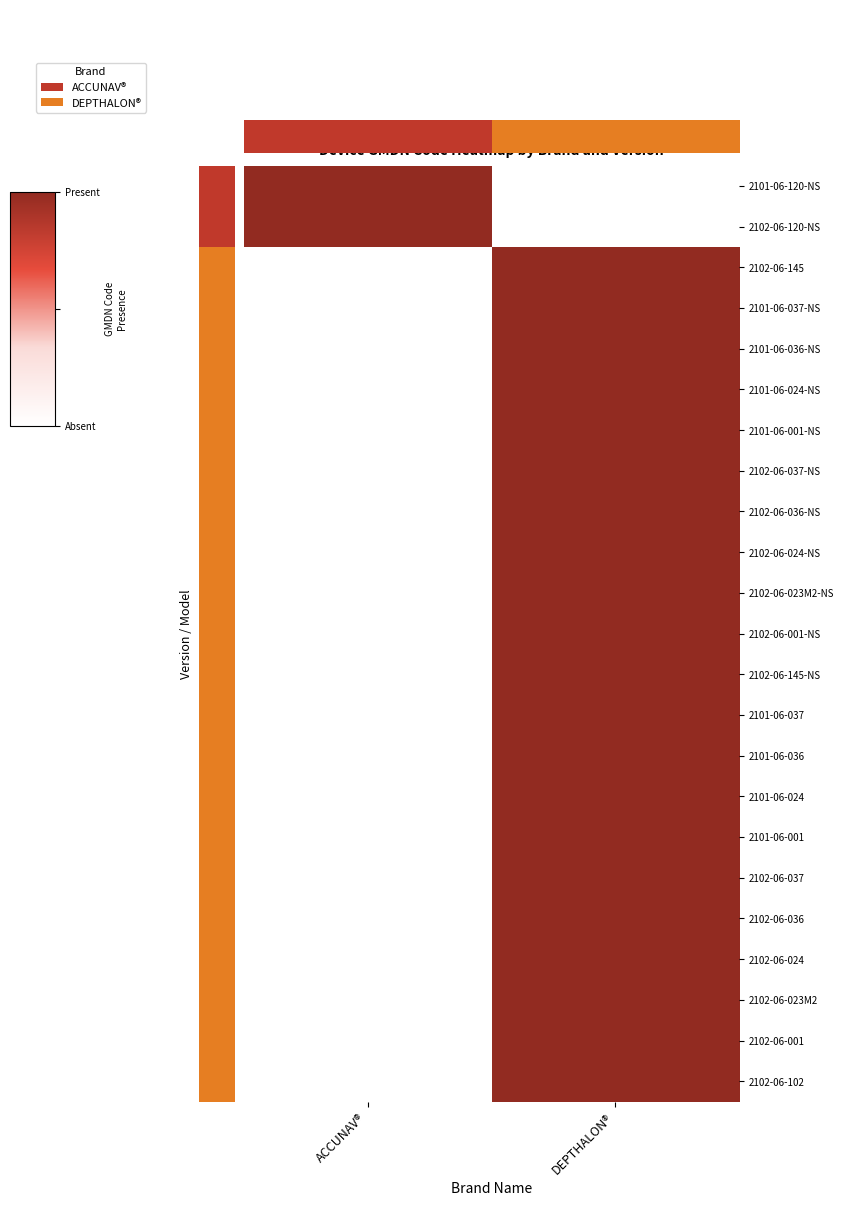

Reading left to right, list all the values displayed in this chart.

2101-06-120-NS: ACCUNAV®=1	DEPTHALON®=0
2102-06-120-NS: ACCUNAV®=1	DEPTHALON®=0
2102-06-145: ACCUNAV®=0	DEPTHALON®=1
2101-06-037-NS: ACCUNAV®=0	DEPTHALON®=1
2101-06-036-NS: ACCUNAV®=0	DEPTHALON®=1
2101-06-024-NS: ACCUNAV®=0	DEPTHALON®=1
2101-06-001-NS: ACCUNAV®=0	DEPTHALON®=1
2102-06-037-NS: ACCUNAV®=0	DEPTHALON®=1
2102-06-036-NS: ACCUNAV®=0	DEPTHALON®=1
2102-06-024-NS: ACCUNAV®=0	DEPTHALON®=1
2102-06-023M2-NS: ACCUNAV®=0	DEPTHALON®=1
2102-06-001-NS: ACCUNAV®=0	DEPTHALON®=1
2102-06-145-NS: ACCUNAV®=0	DEPTHALON®=1
2101-06-037: ACCUNAV®=0	DEPTHALON®=1
2101-06-036: ACCUNAV®=0	DEPTHALON®=1
2101-06-024: ACCUNAV®=0	DEPTHALON®=1
2101-06-001: ACCUNAV®=0	DEPTHALON®=1
2102-06-037: ACCUNAV®=0	DEPTHALON®=1
2102-06-036: ACCUNAV®=0	DEPTHALON®=1
2102-06-024: ACCUNAV®=0	DEPTHALON®=1
2102-06-023M2: ACCUNAV®=0	DEPTHALON®=1
2102-06-001: ACCUNAV®=0	DEPTHALON®=1
2102-06-102: ACCUNAV®=0	DEPTHALON®=1